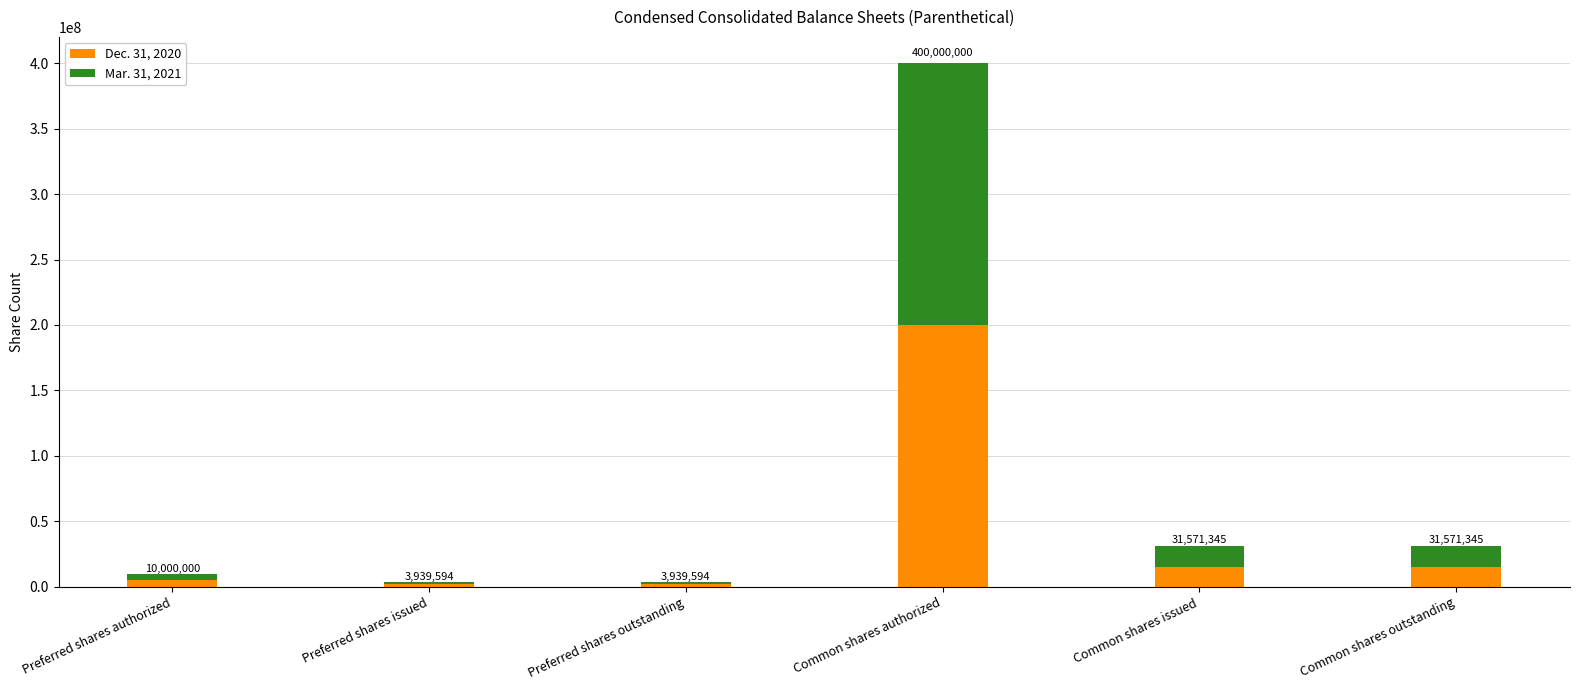

What are all the series names shown in the legend?

Dec. 31, 2020, Mar. 31, 2021